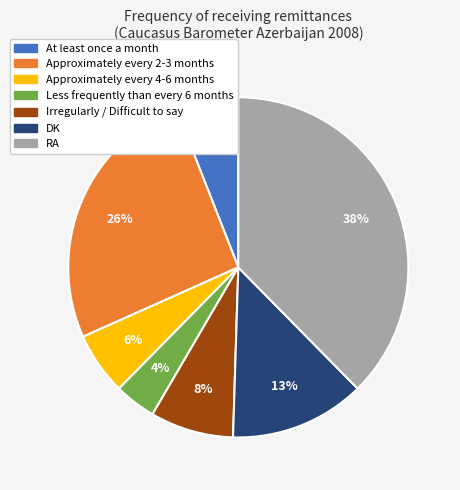

Between At least once a month and Less frequently than every 6 months, which is larger?

At least once a month